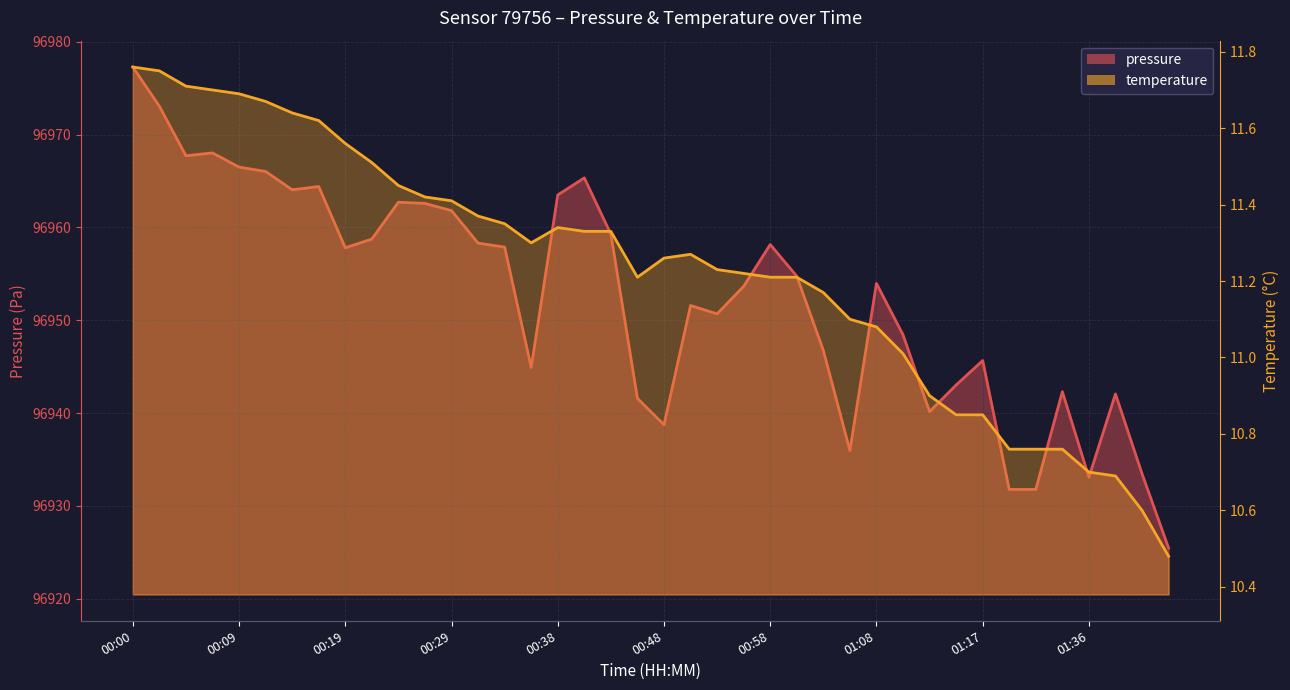

Rank the series at 00:14 from highest to lowest value.

pressure, temperature